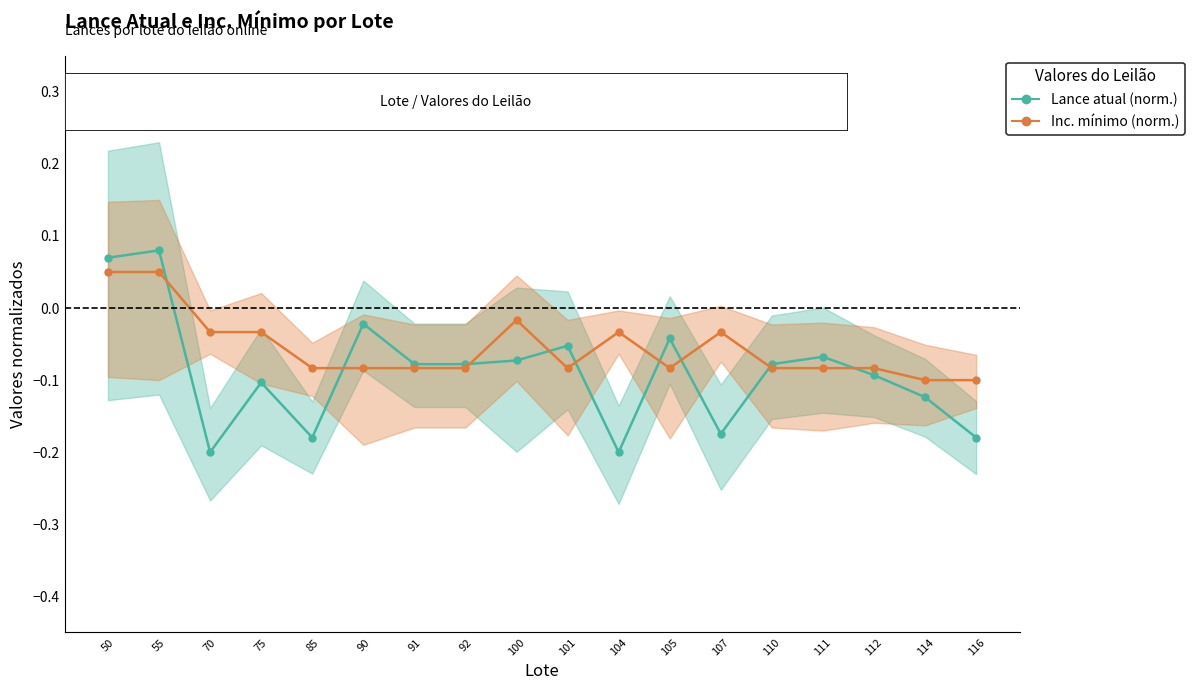

Between 101 and 107, which is larger?

101